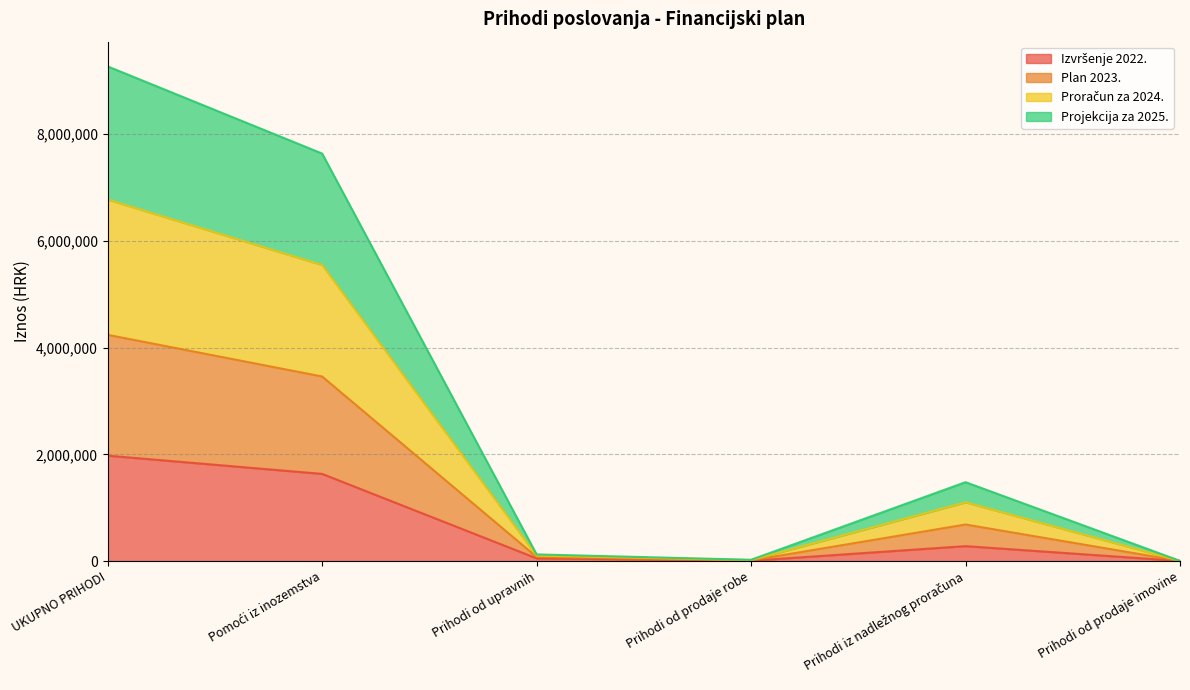

At which category is the sum across all series the highest?

UKUPNO PRIHODI